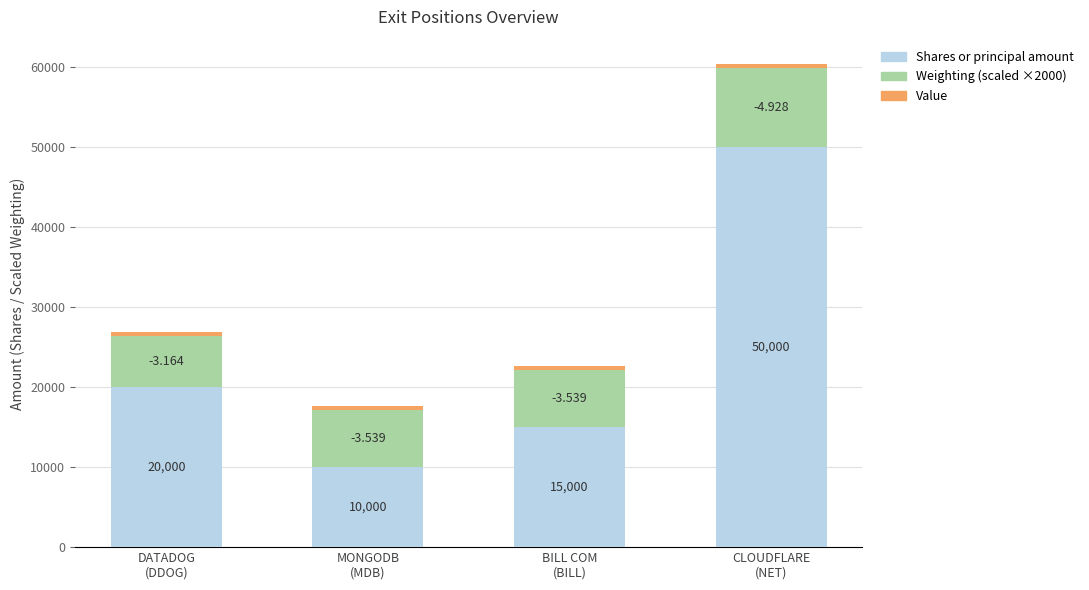

How many series are shown in this chart?

3